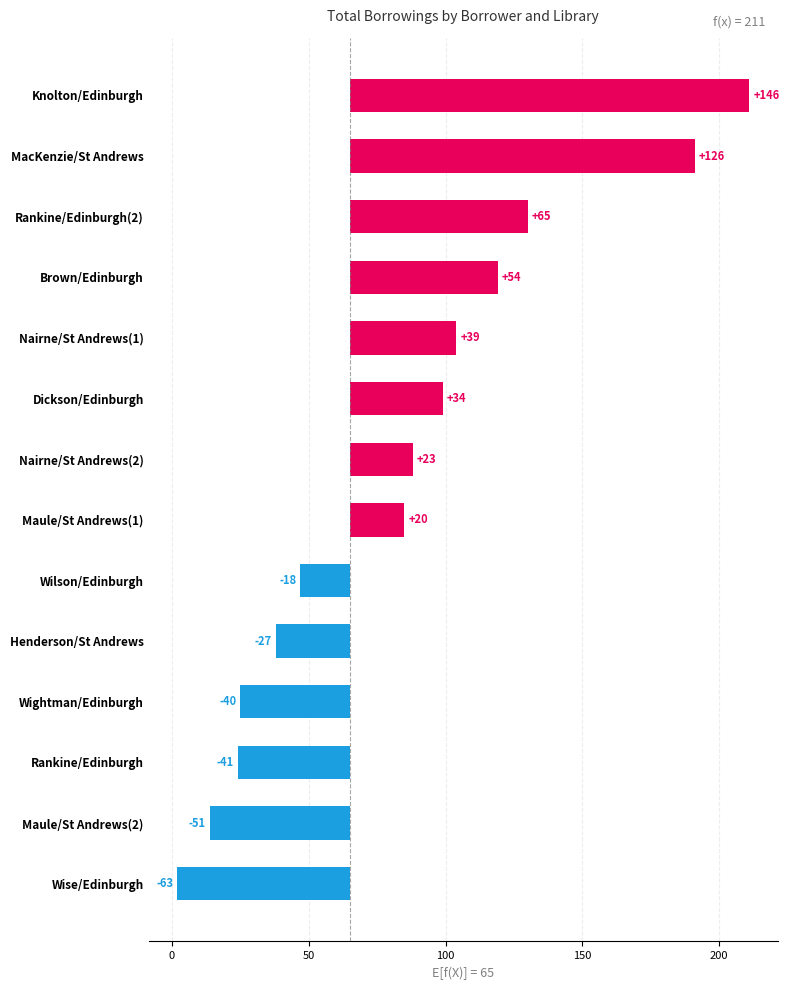

How many bars are there in total?

14